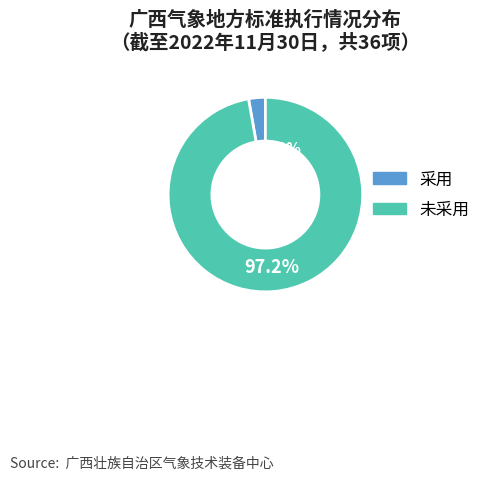

What percentage is the 采用 slice, to the nearest percent?

3%